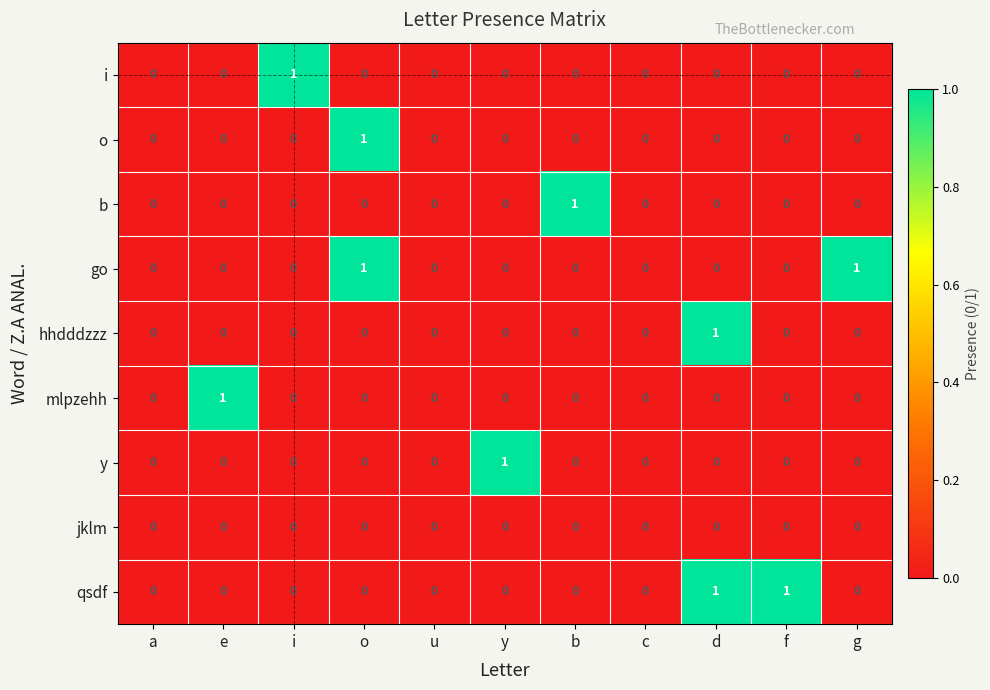

How many series are shown in this chart?

9